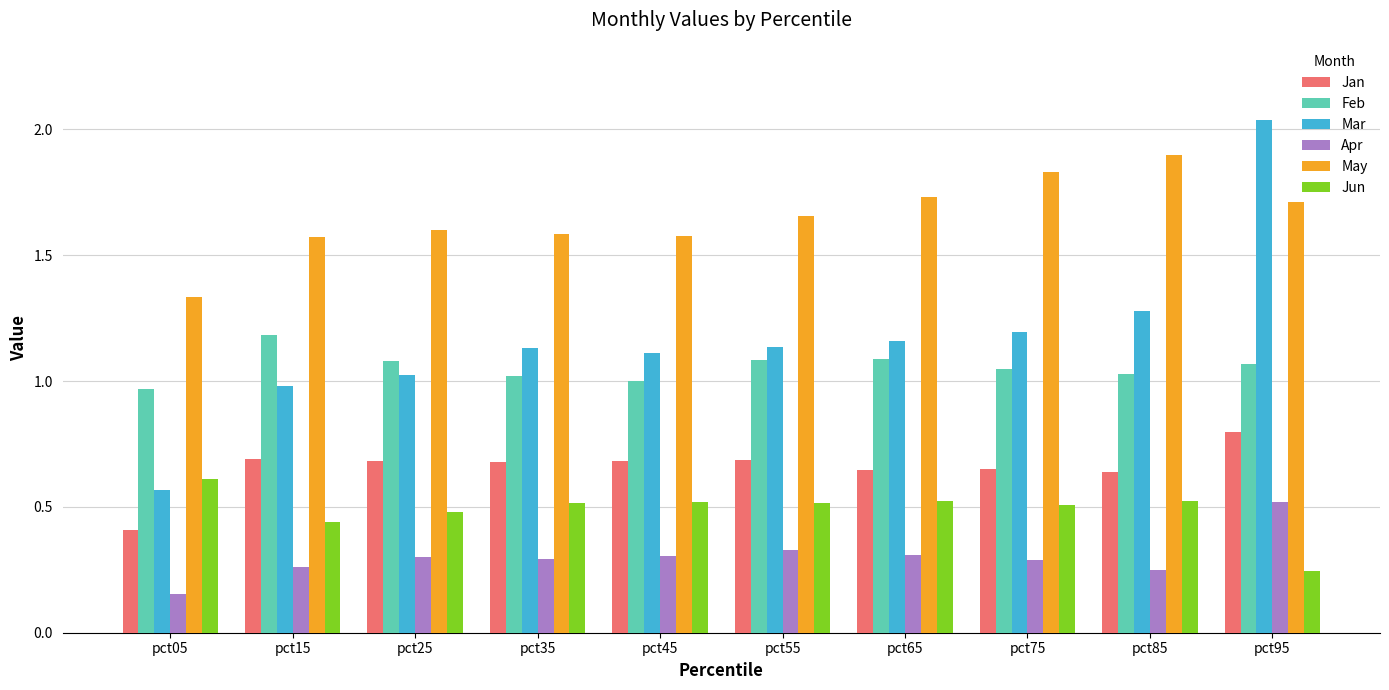

How many groups of bars are there?

10